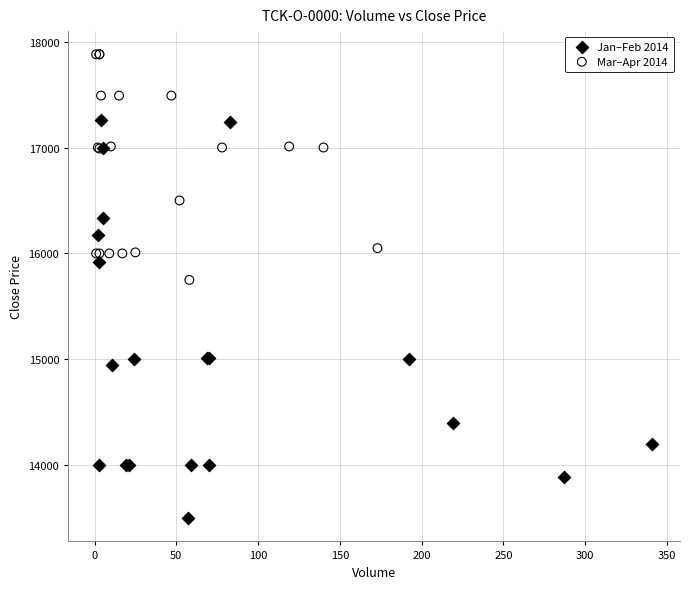

Which series reaches the minimum Y coordinate?

Jan–Feb 2014